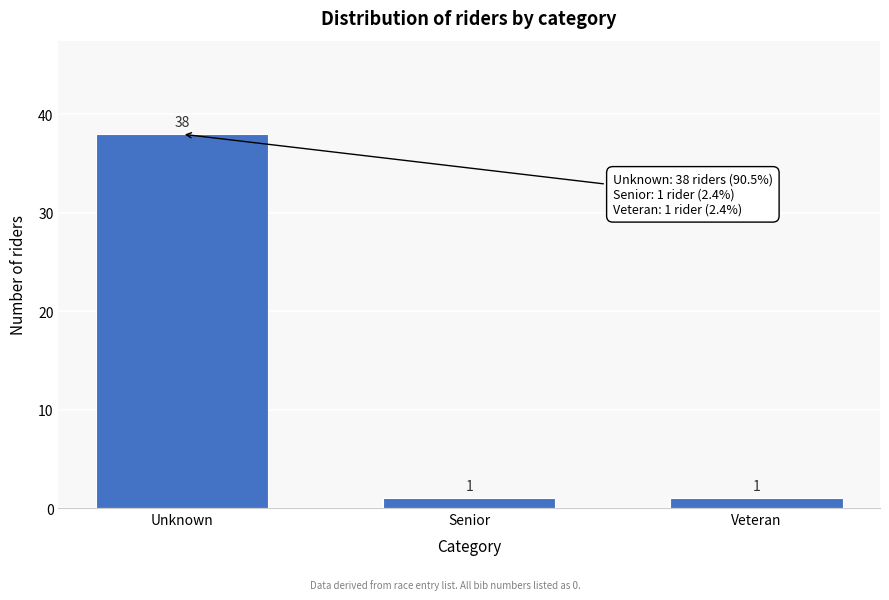

Reading left to right, what are all the values shown in this chart?

Unknown=38	Senior=1	Veteran=1